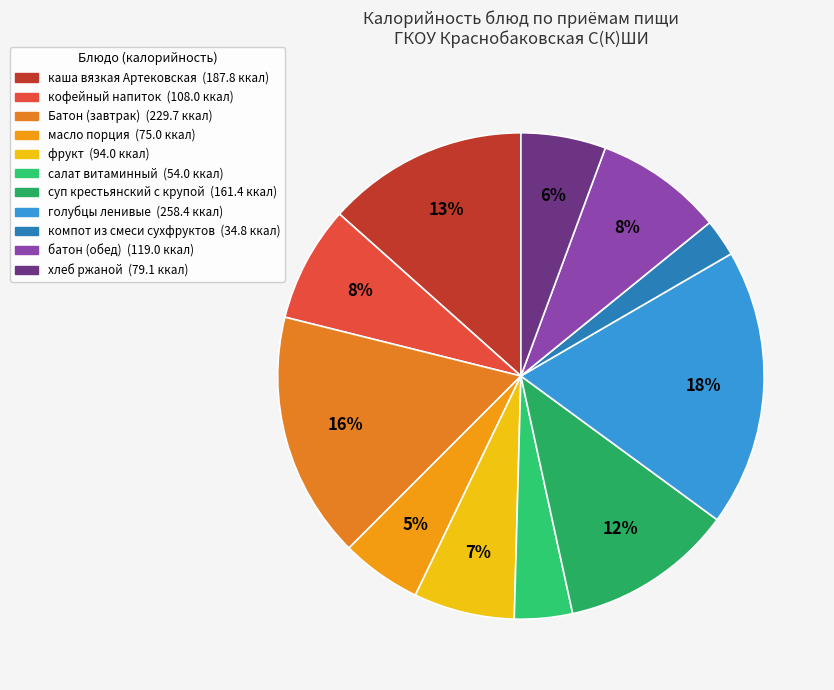

What is the change in value from Батон (завтрак) to батон (обед)?

-110.7